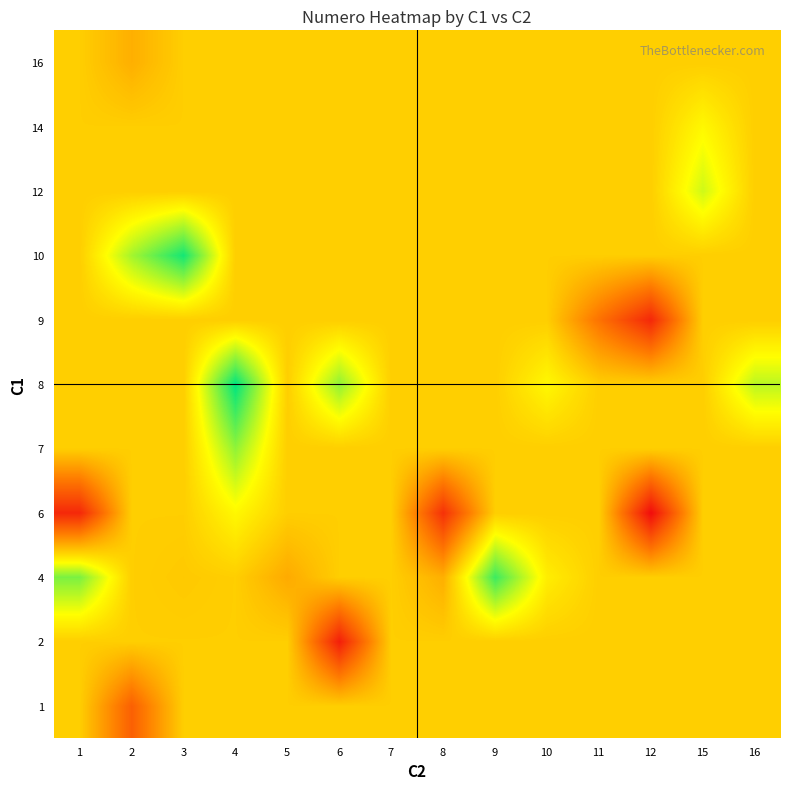

At how many categories does at least one series exceed 27?

8